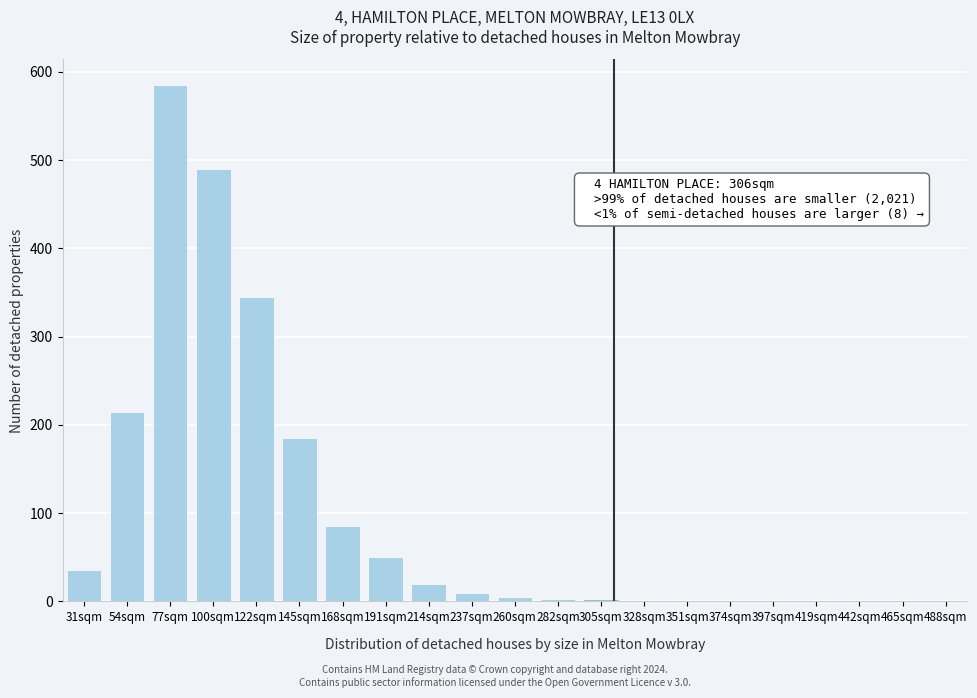

True or false: the data shows 0 at 488sqm.

True